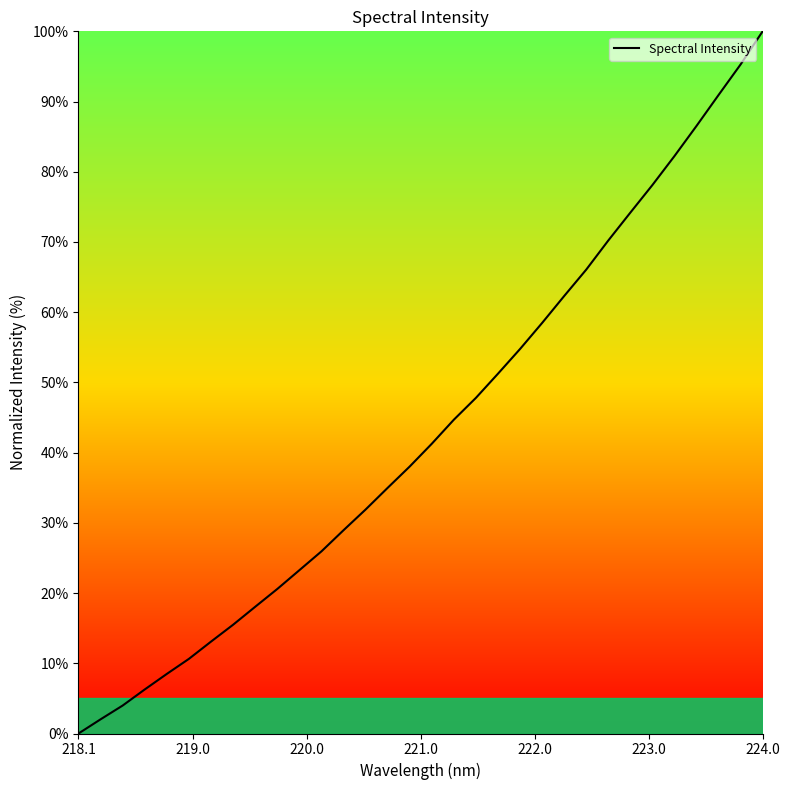

What is the greatest value displayed?

100.0